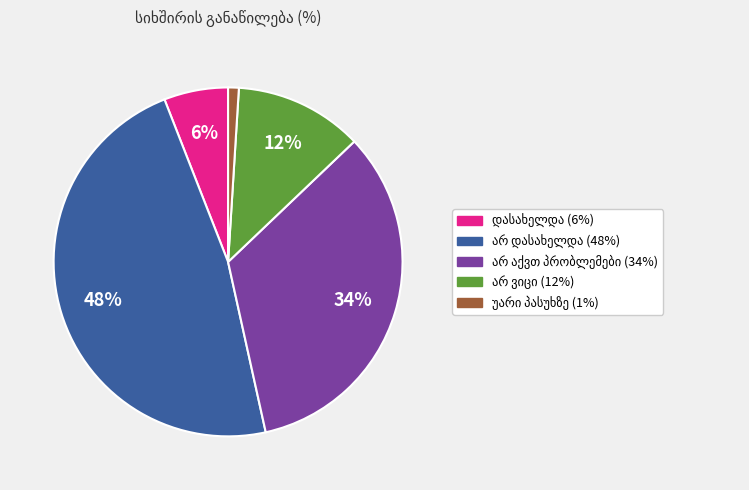

To the nearest percent, what is the difference between the largest and smallest slice percentages?

47%